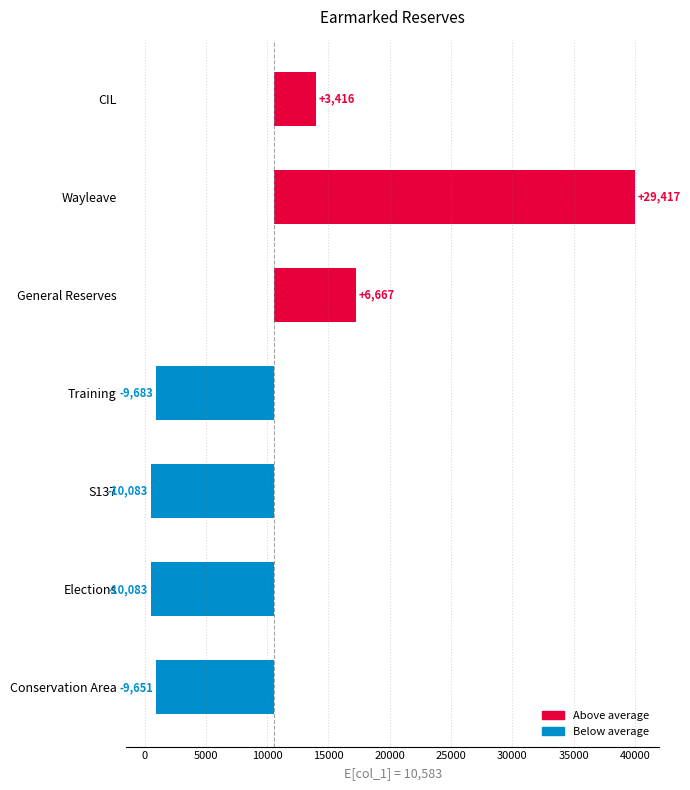

What is the value of the 3rd bar from the left?

500.0